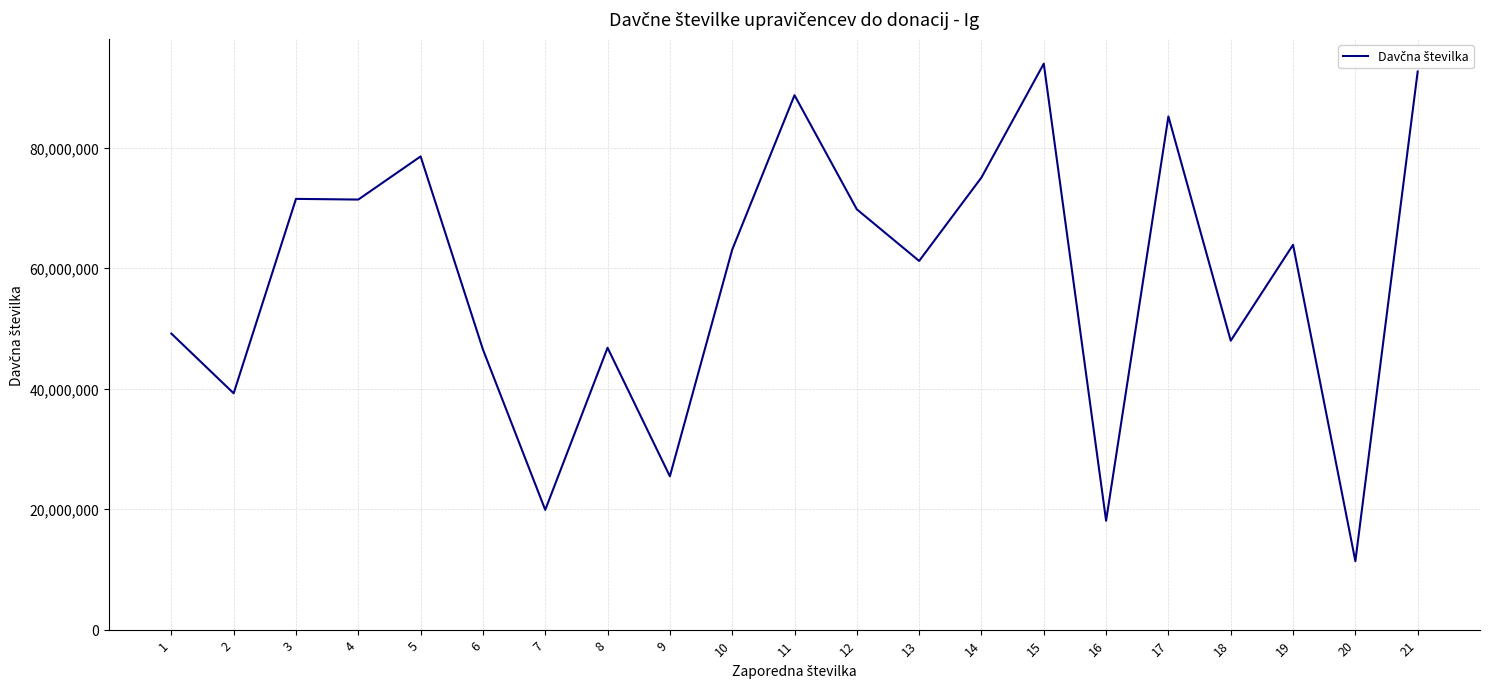

Where does the data first go above 63067587?

3